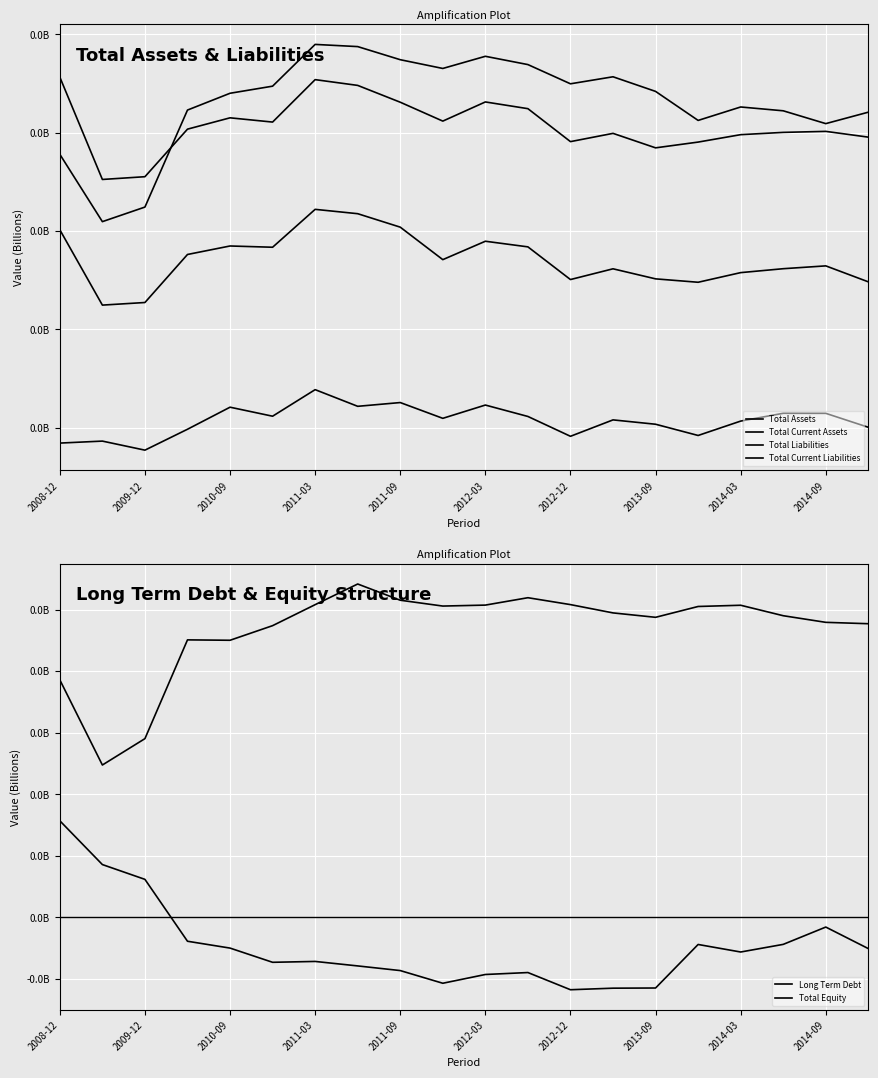

Is this an area chart (filled region under the line)?

No